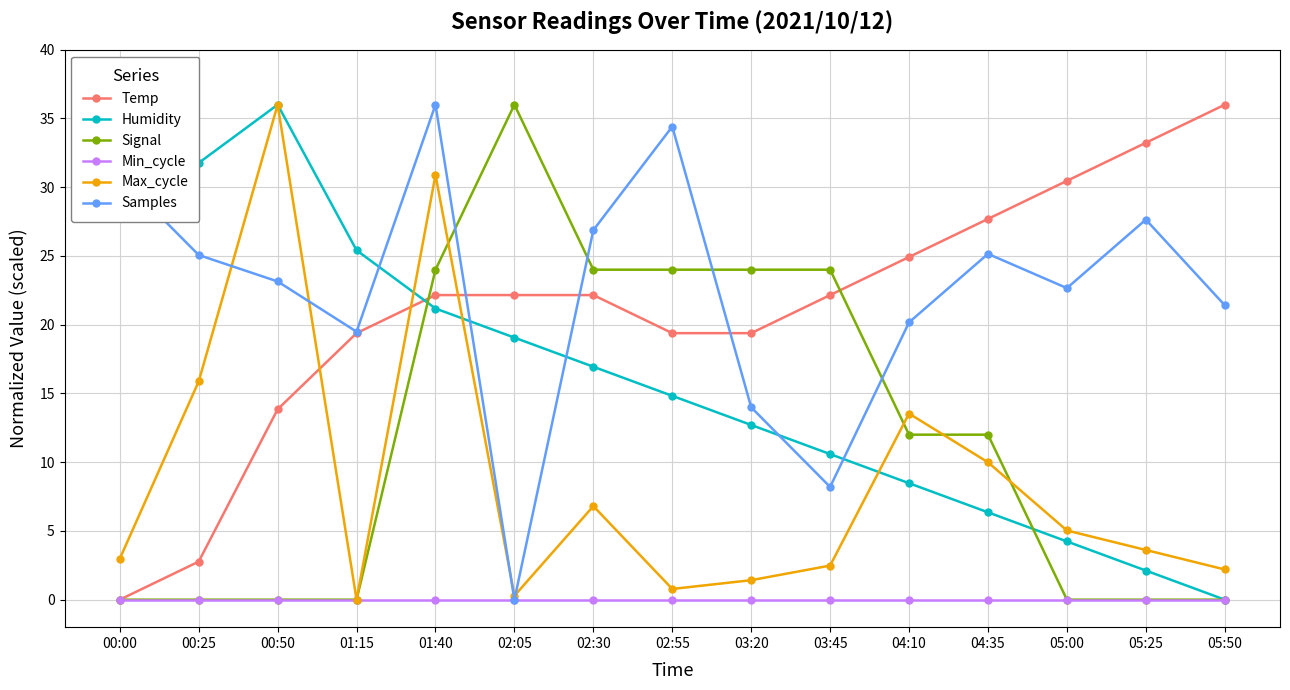

Which series changed the most between 00:00 and 00:50?

Max_cycle